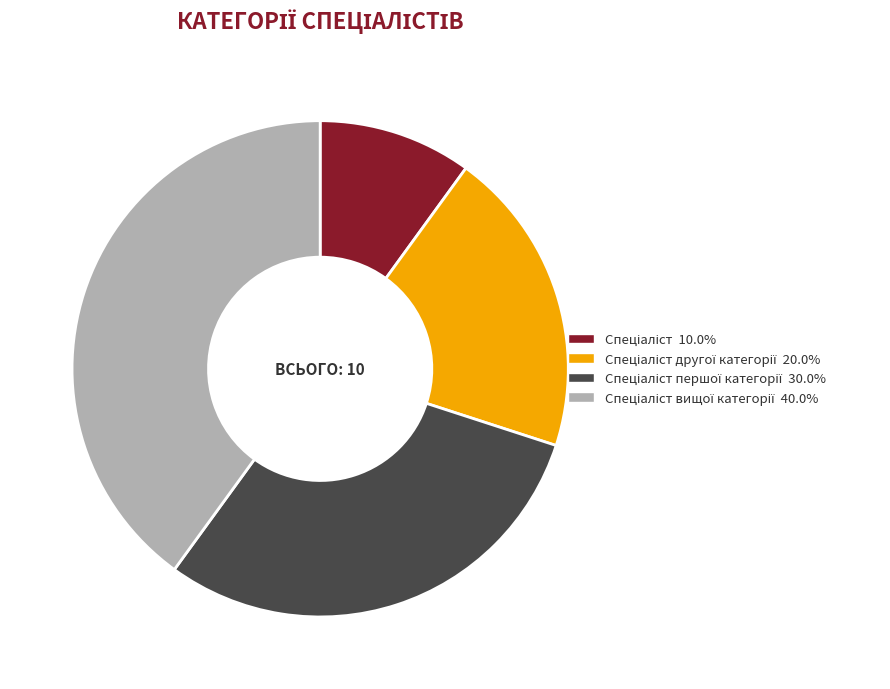

Is there a majority slice in this chart?

No